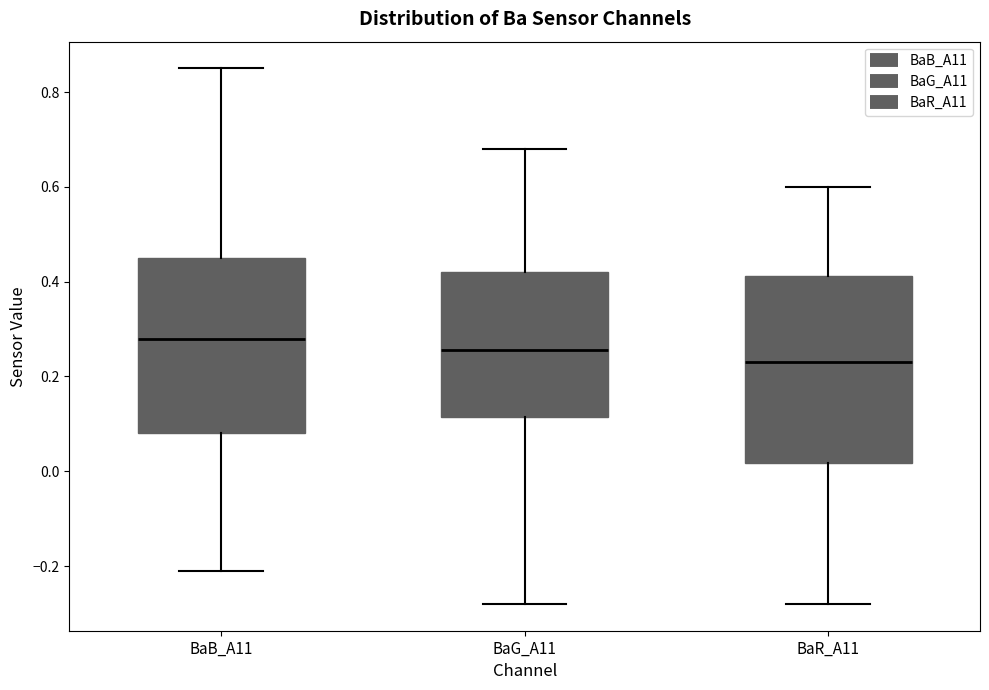

Reading left to right, transcribe this box plot: for each box, give where its median line is, the range the box spans, and where its two whiskers end, as read against the y-axis. The values are not printed on the chart, so give them approximately, as read against the axis.

BaB_A11: median 0.28, box 0.08 to 0.46, whiskers -0.20 to 0.86
BaG_A11: median 0.26, box 0.12 to 0.42, whiskers -0.28 to 0.68
BaR_A11: median 0.24, box 0.02 to 0.42, whiskers -0.28 to 0.60